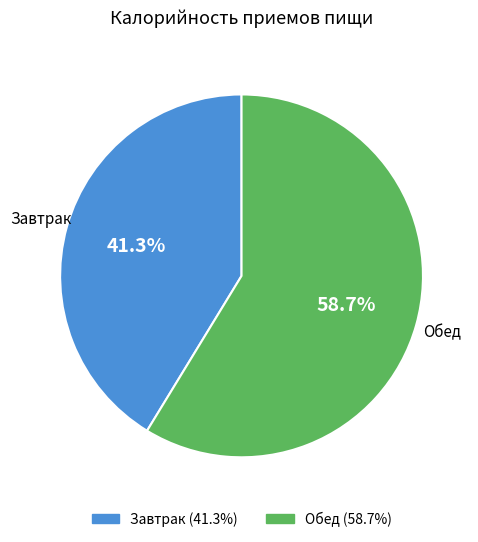

Which category has the biggest portion of the pie?

Обед